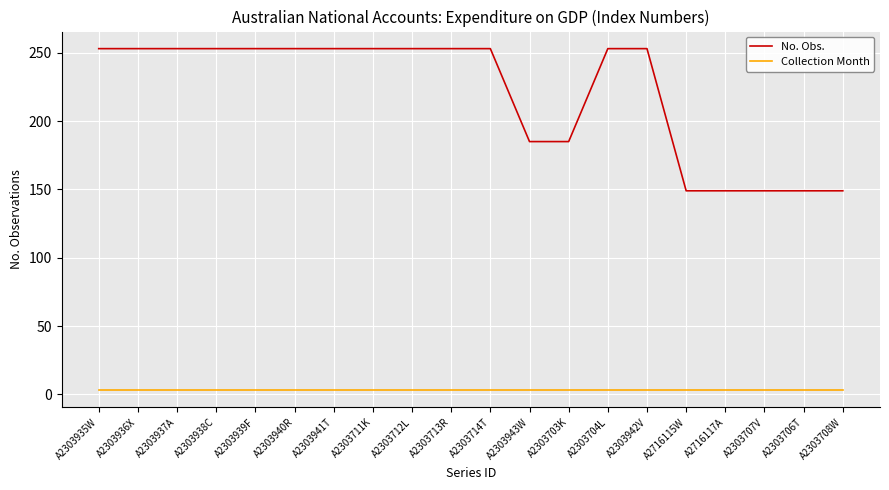

Is it true that No. Obs. equals 402 at A2303714T?

False